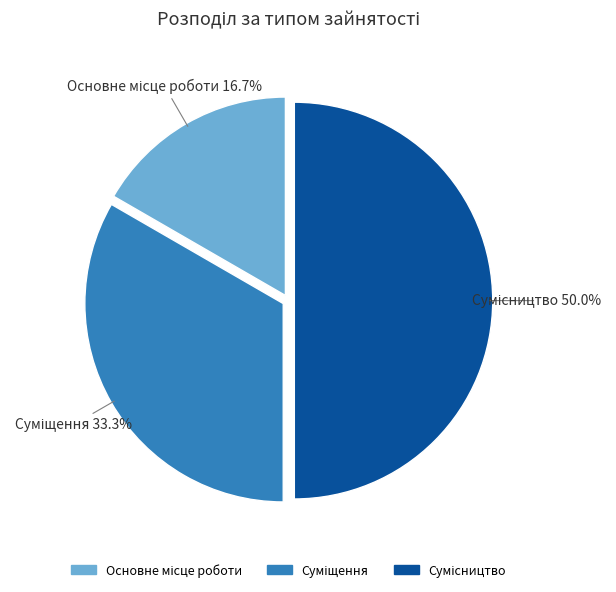

What is the ratio of the value at Сумісництво to the value at Суміщення?

1.5